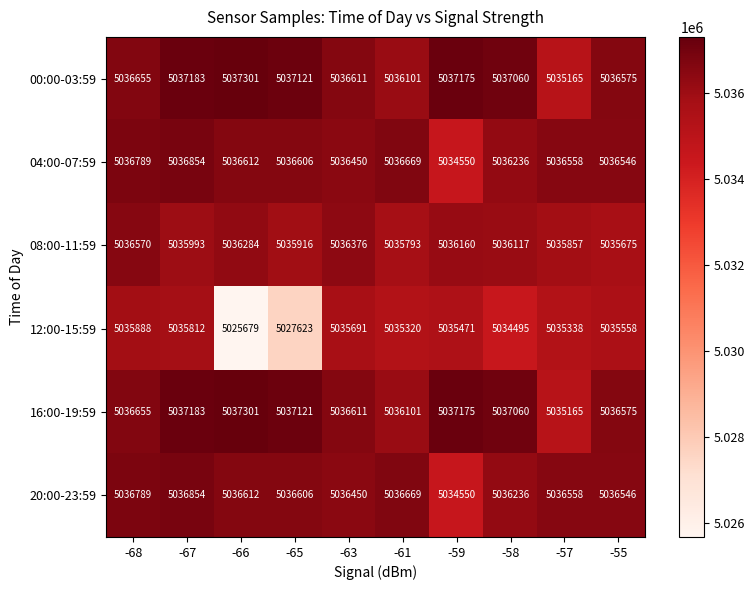

What is the average value of the 12:00-15:59 series?

5033688